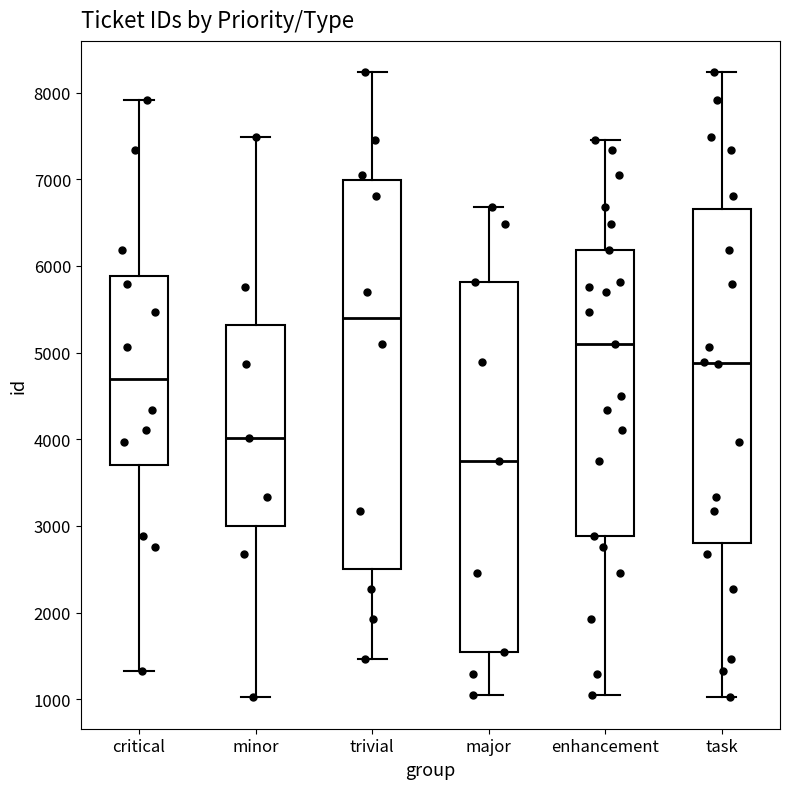

Reading left to right, transcribe this box plot: for each box, give where its median line is, the range the box spans, and where its two whiskers end, as read against the y-axis. The values are not printed on the chart, so give them approximately, as read against the axis.

critical: median 4700, box 3700 to 5900, whiskers 1300 to 7900
minor: median 4000, box 3000 to 5300, whiskers 1000 to 7500
trivial: median 5400, box 2500 to 7000, whiskers 1500 to 8200
major: median 3700, box 1500 to 5800, whiskers 1000 to 6700
enhancement: median 5100, box 2900 to 6200, whiskers 1000 to 7500
task: median 4900, box 2800 to 6700, whiskers 1000 to 8200